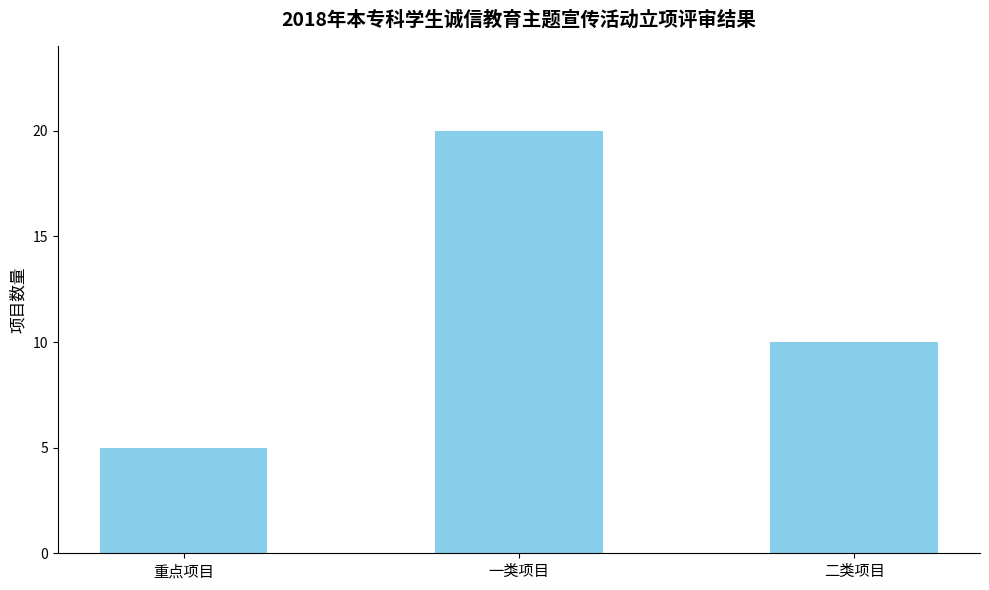

What is the change in value from 重点项目 to 一类项目?

+15